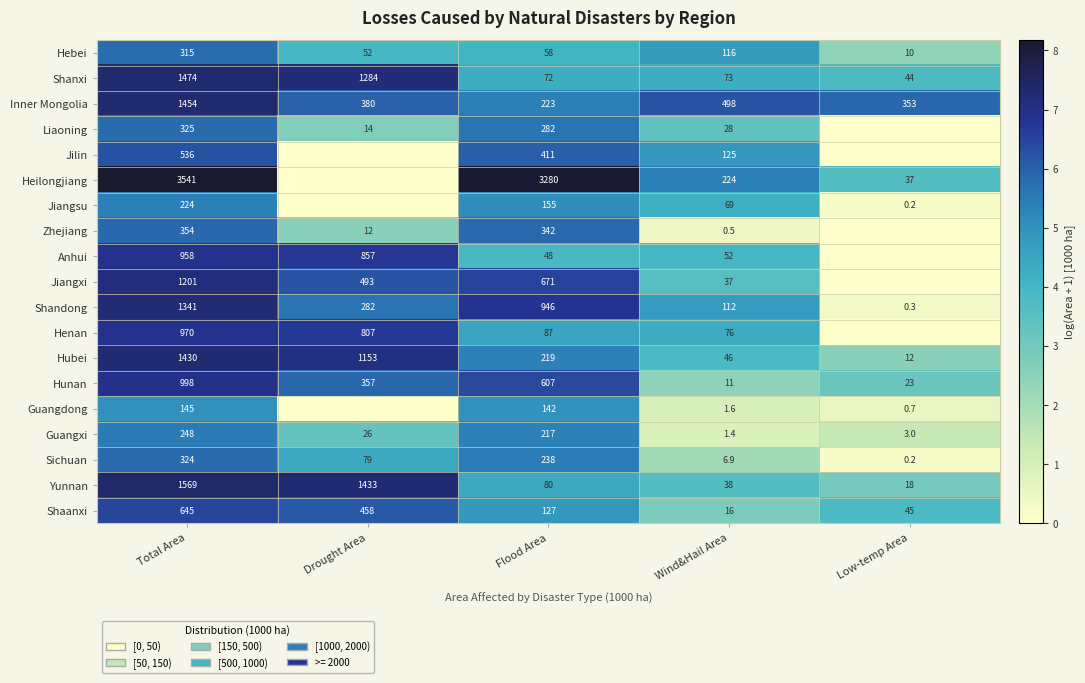

What is the difference between the Zhejiang values at Flood Area and Total Area?

12.0